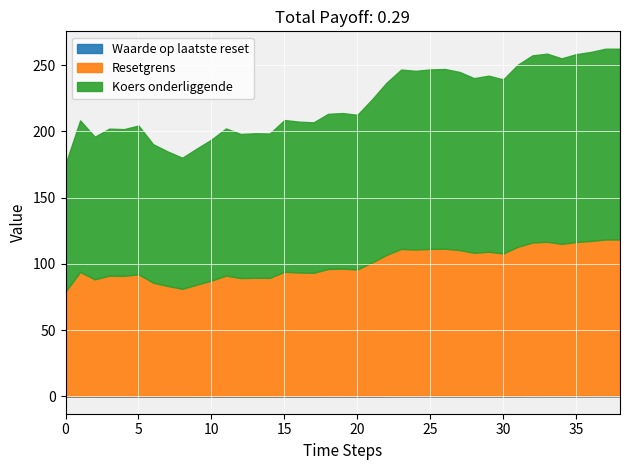

What is the value of the Waarde op laatste reset point at the 28th from the left?

0.2